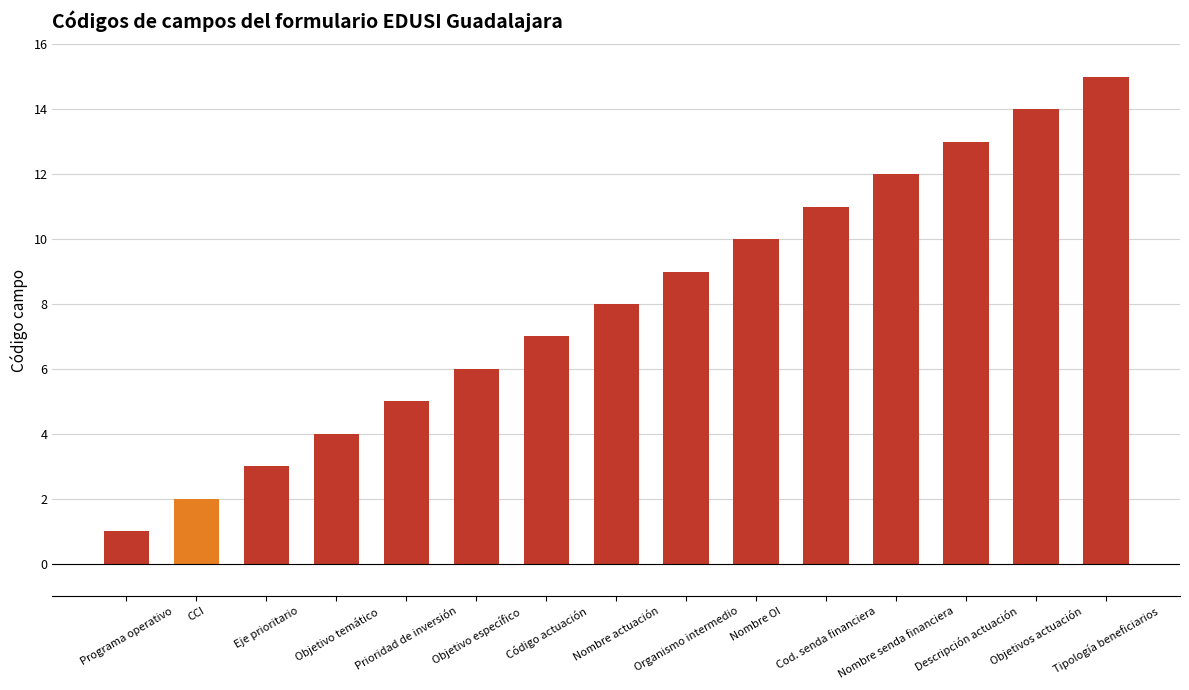

Count the number of categories in the chart.

15